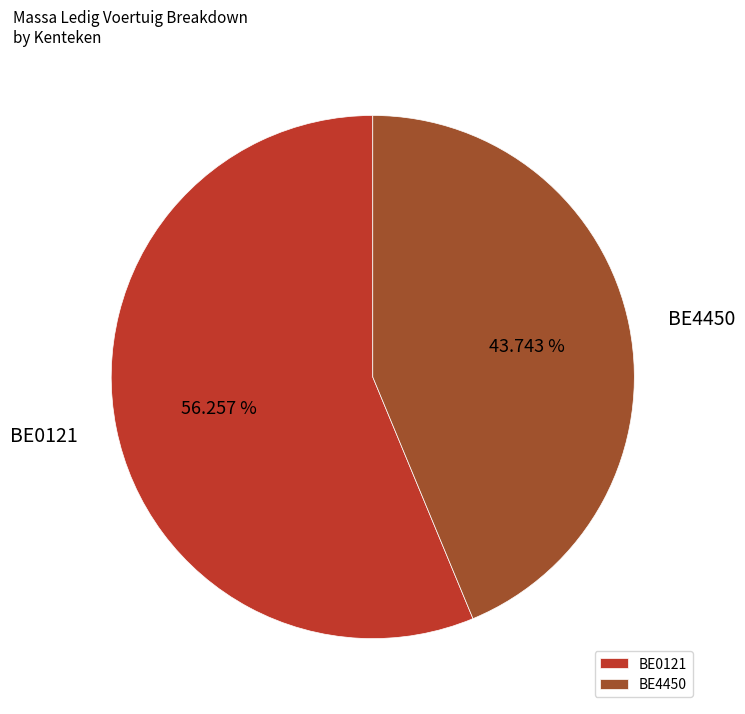

Which category accounts for the majority?

BE0121